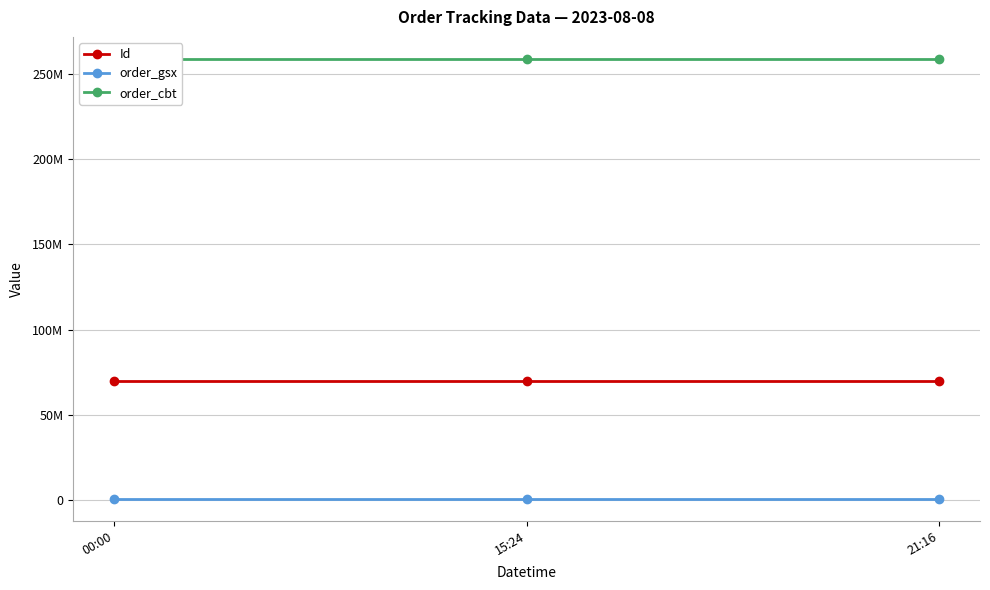

What are all the series names shown in the legend?

Id, order_gsx, order_cbt